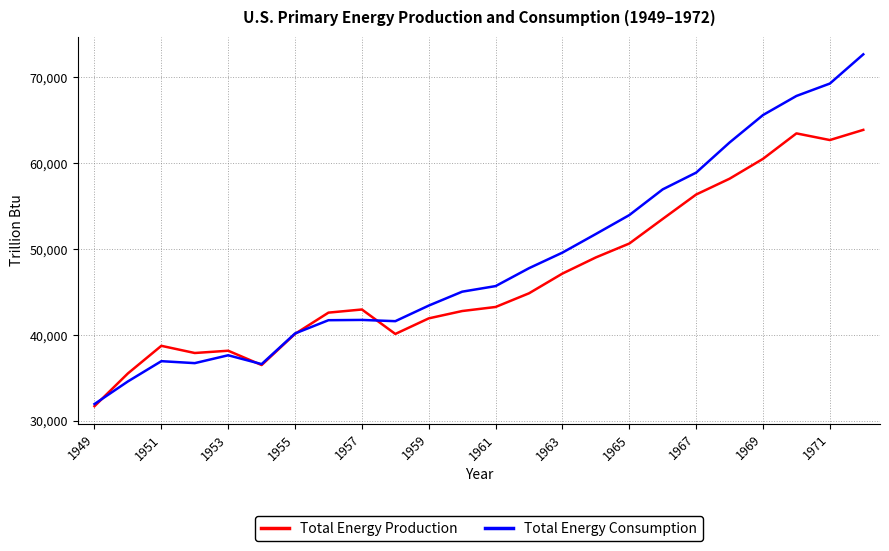

Which series has the largest total across all categories?

Total Energy Consumption